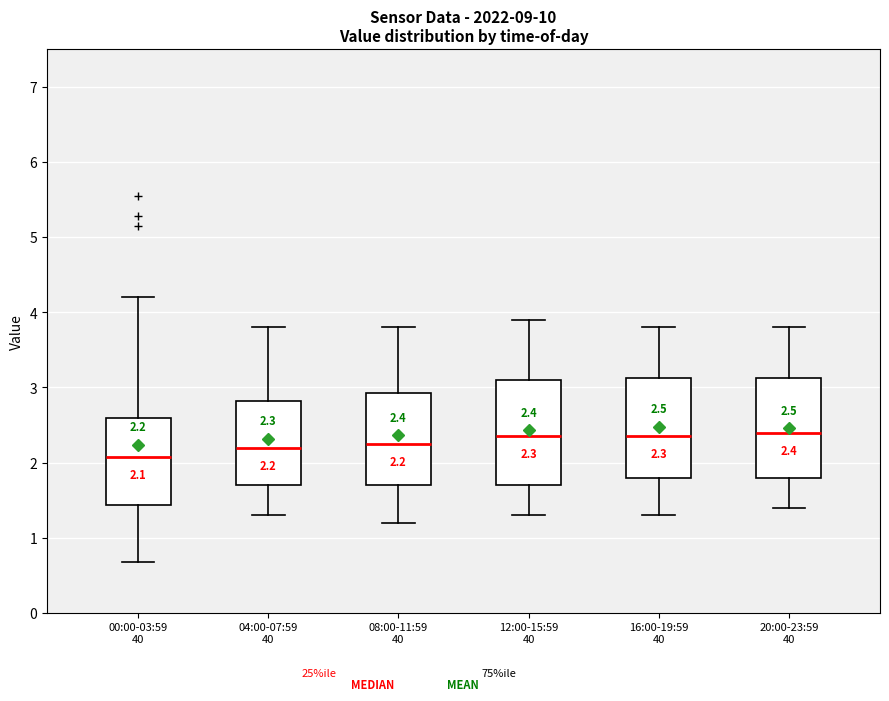

Which box has the lowest median line?

00:00-03:59 40